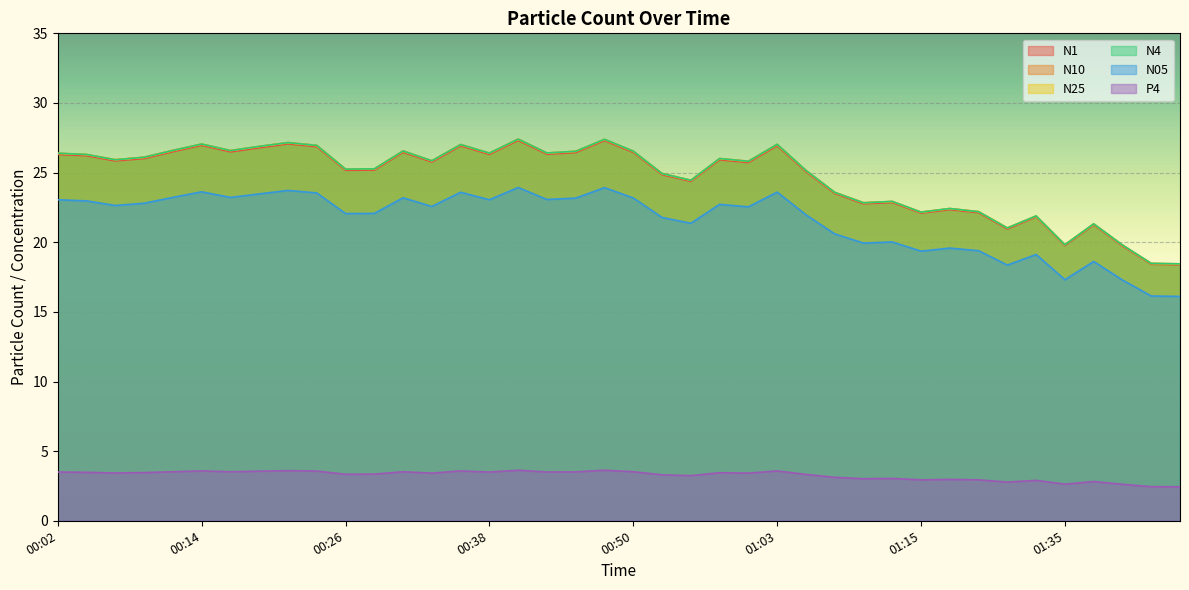

True or false: N1 and N05 cross at least once.

False